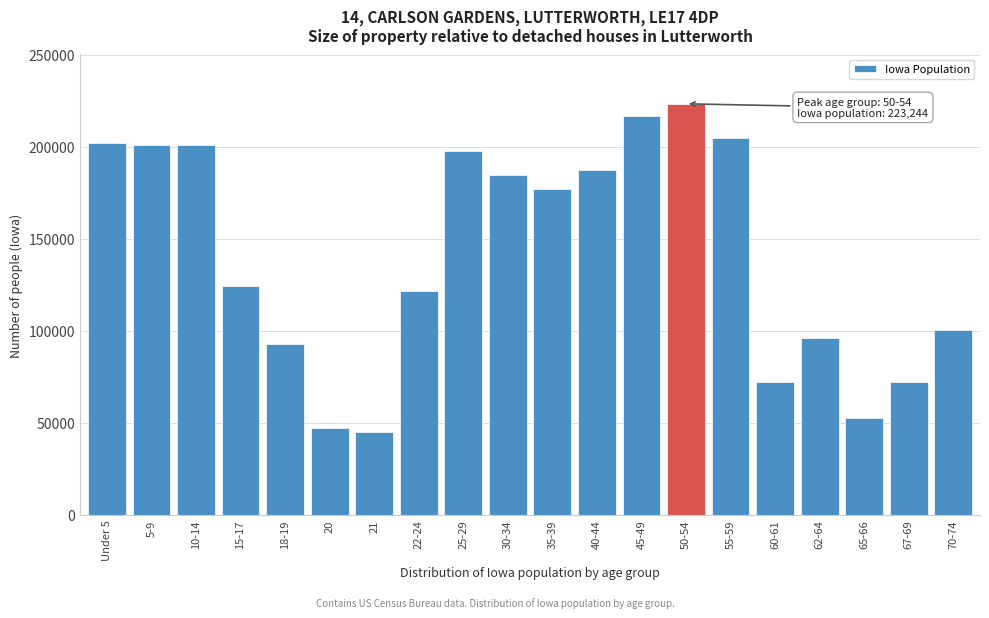

Is it true that the value at 5-9 is 103172?

False